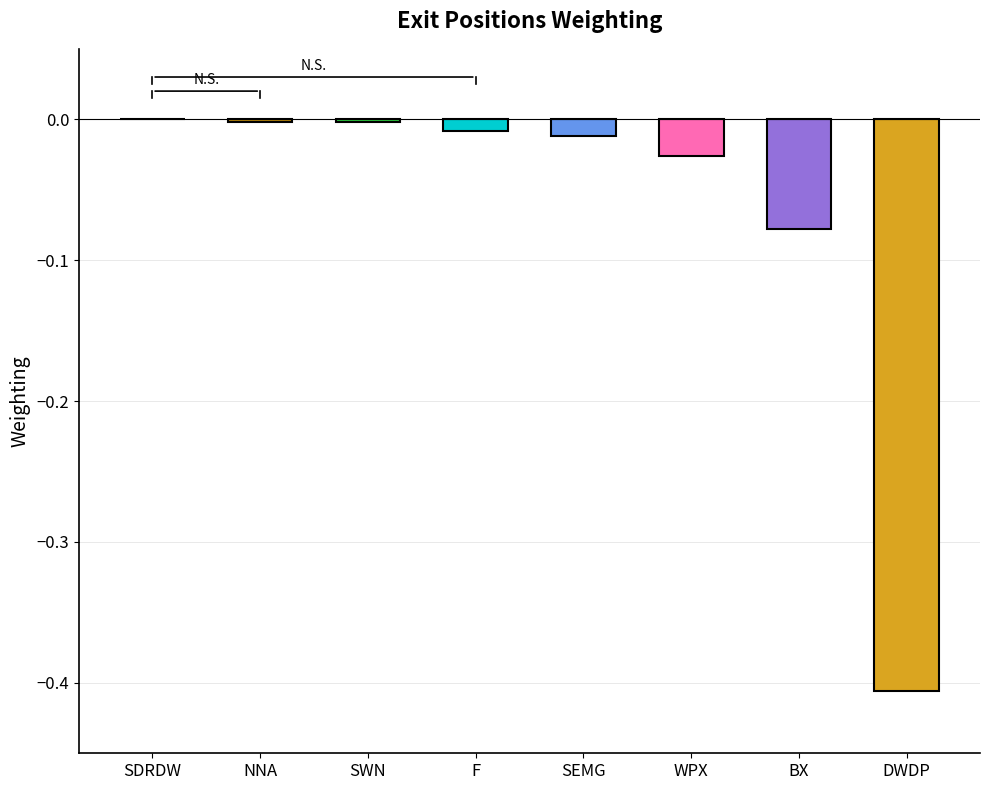

How many values are below zero?

7